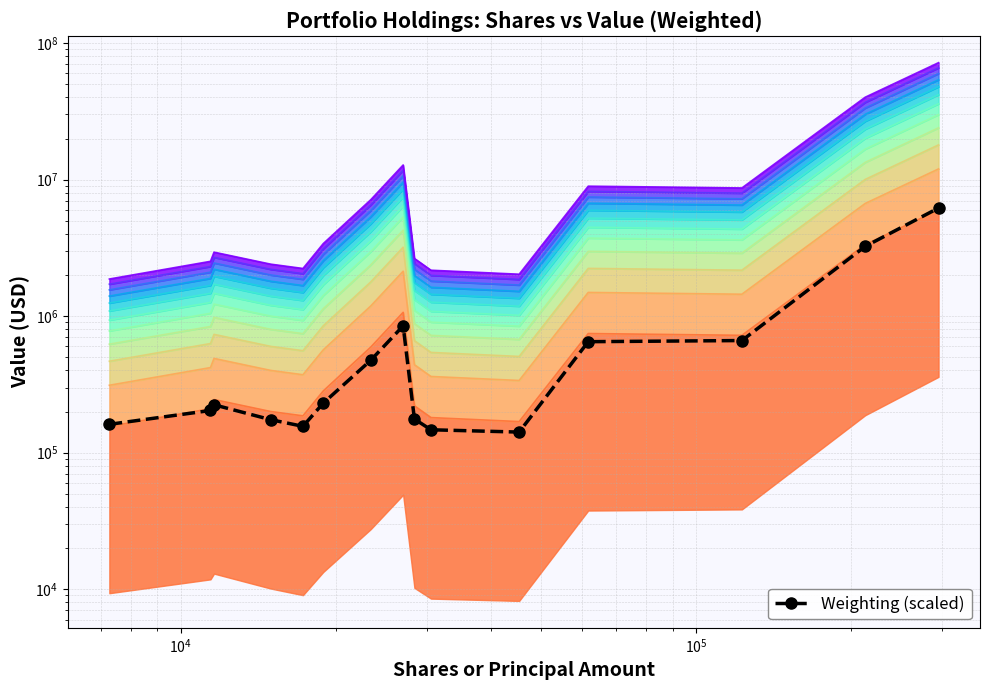

What is the sum of all values?

13691400.0